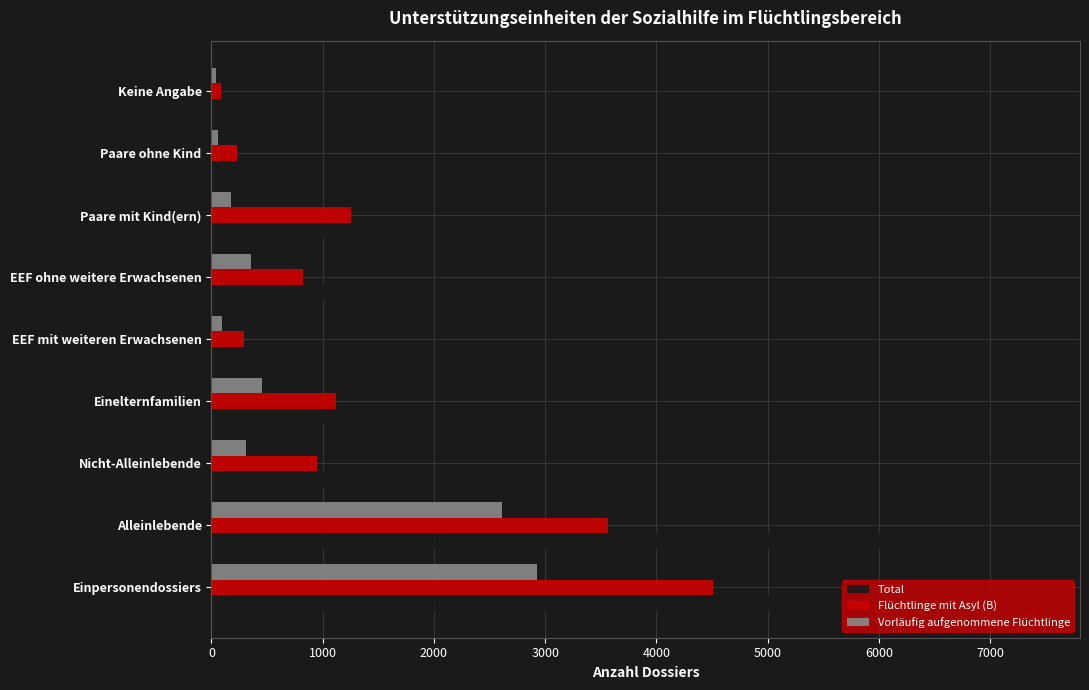

Which series has the largest total across all categories?

Total